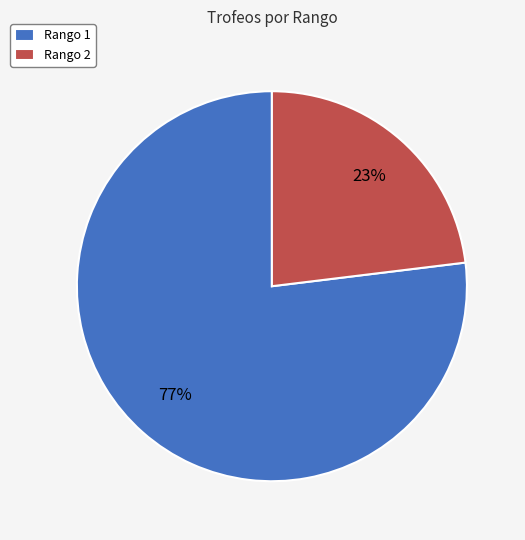

To the nearest percent, what portion does Rango 1 represent?

77%